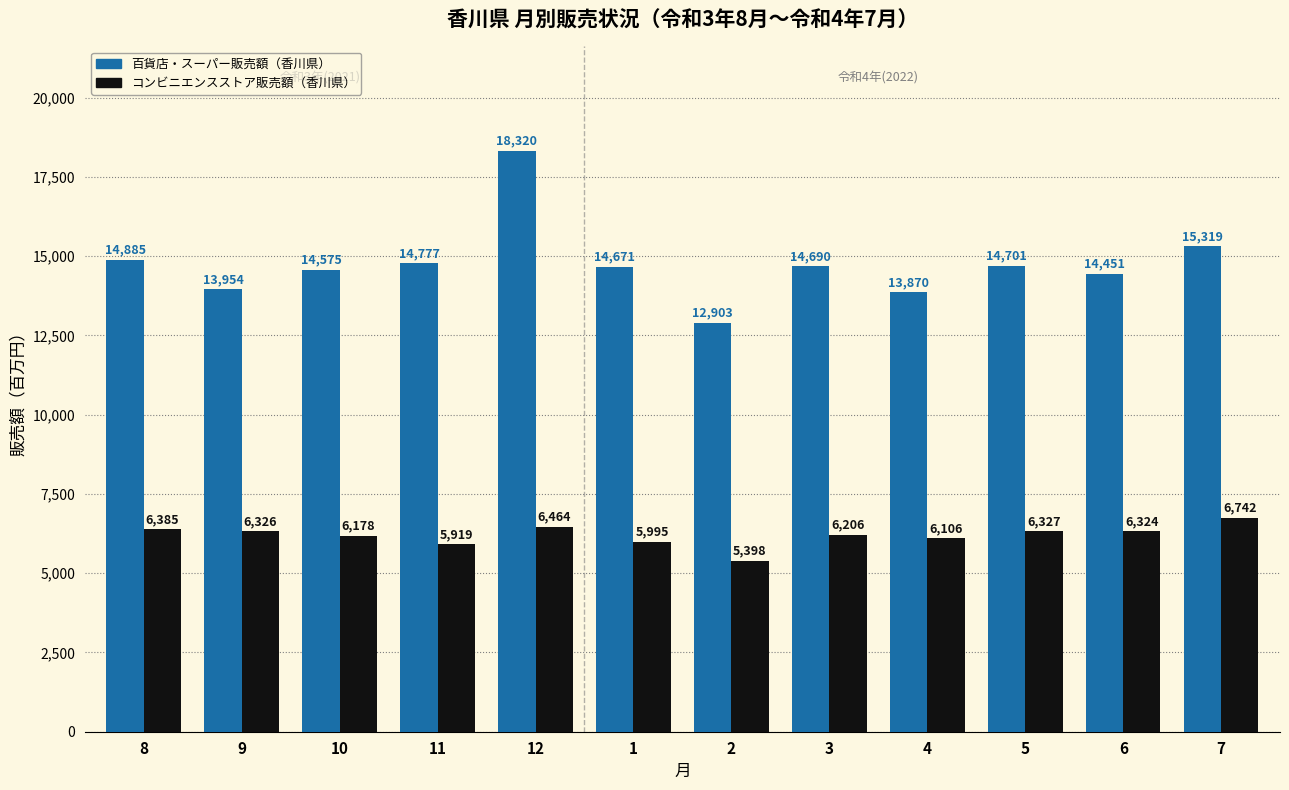

True or false: コンビニエンスストア販売額（香川県） has a value of 10564.1 at 6.

False